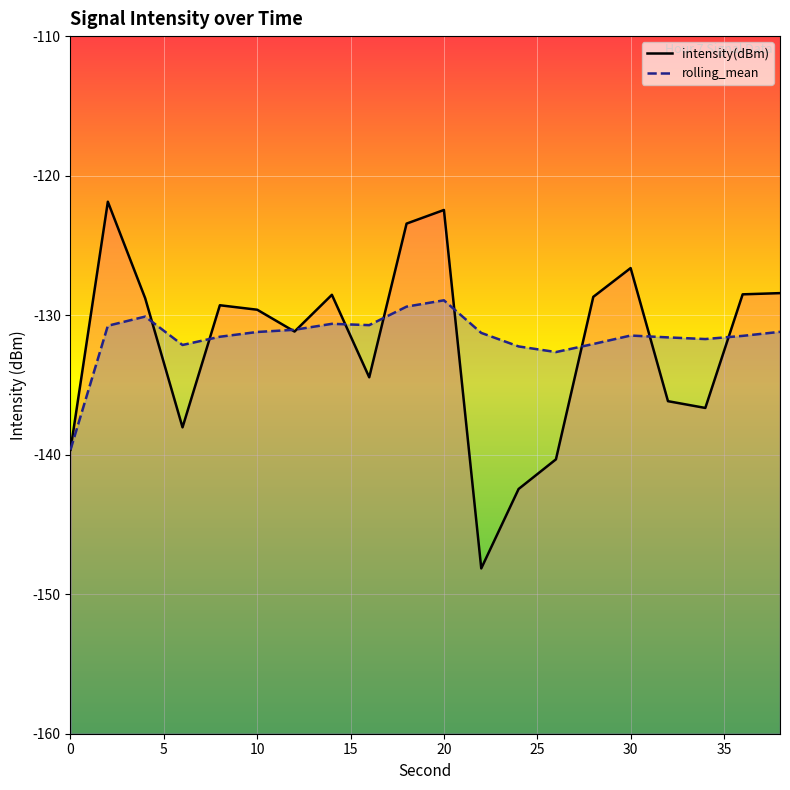

Read the rolling_mean value at 30.

-131.5